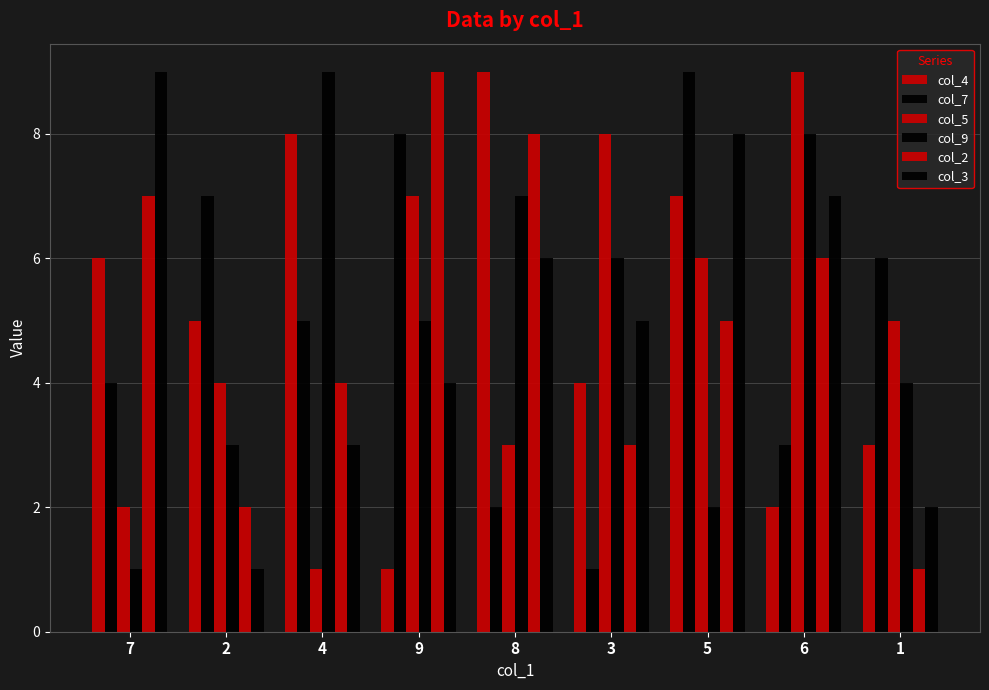

How many distinct data groups are displayed?

6